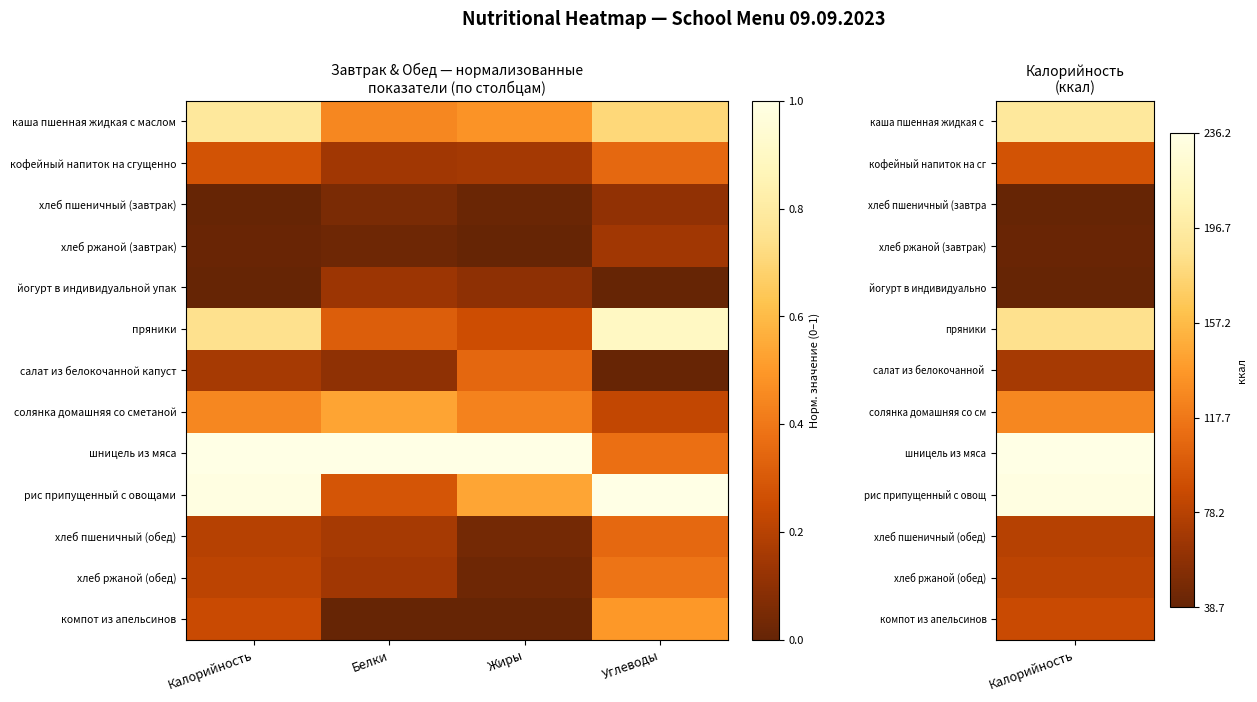

Rank the series at Белки from highest to lowest value.

шницель из мяса, солянка домашняя со сметаной, каша пшенная жидкая с маслом, пряники, рис припущенный с овощами, хлеб пшеничный (обед), кофейный напиток на сгущенно, хлеб ржаной (обед), йогурт в индивидуальной упак, салат из белокочанной капуст, хлеб пшеничный (завтрак), хлеб ржаной (завтрак), компот из апельсинов